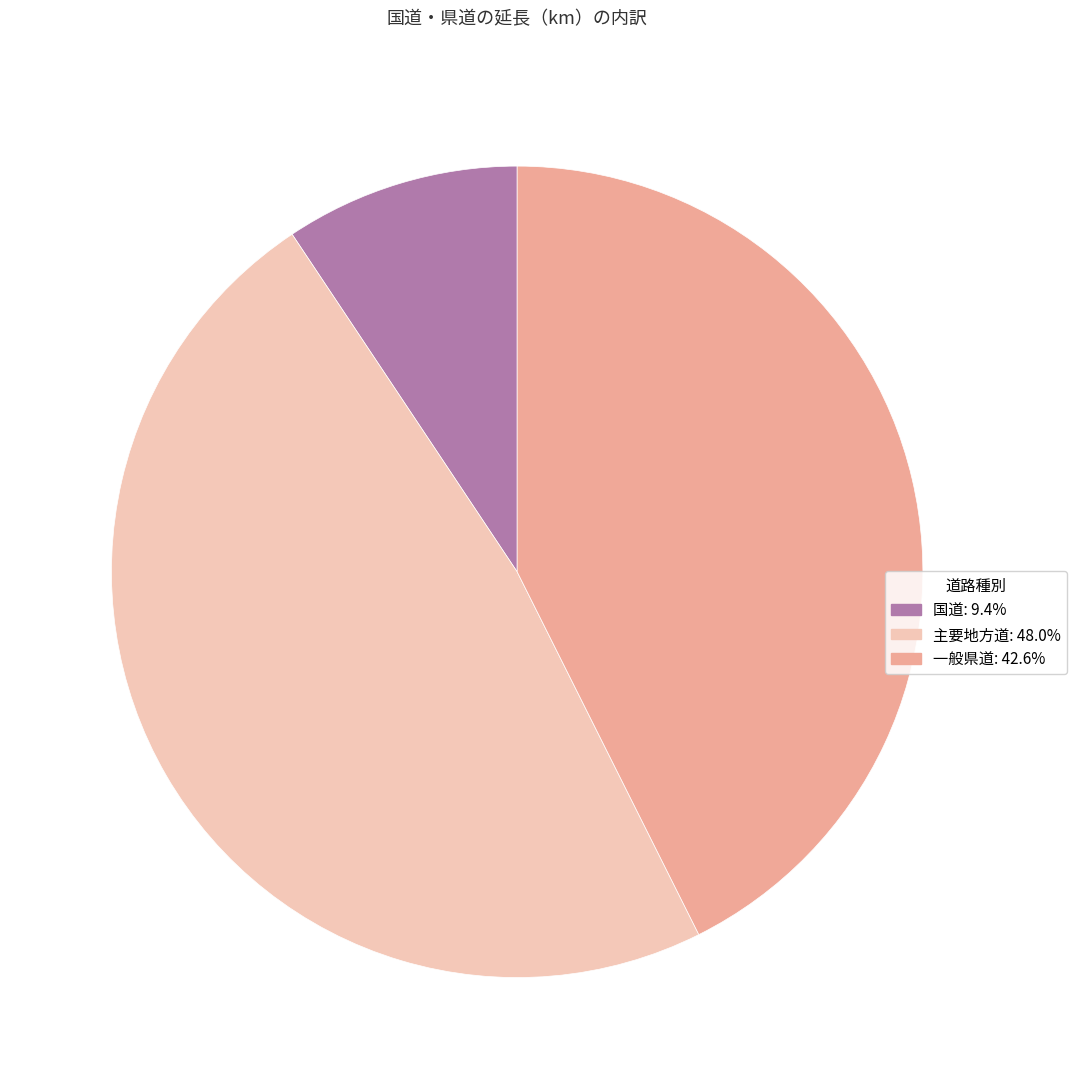

Is there a majority slice in this chart?

No